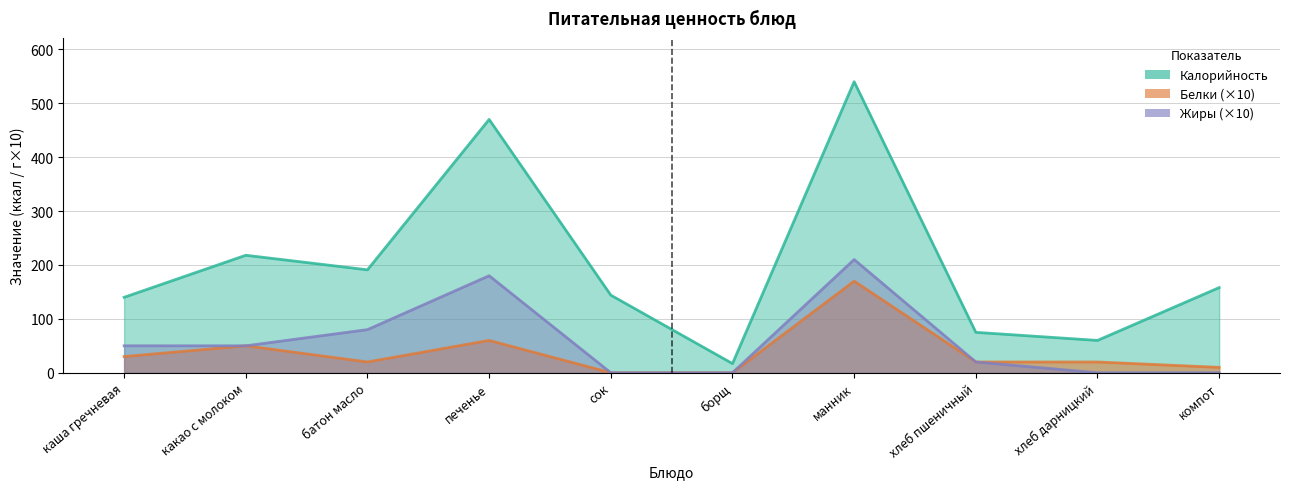

Reading right to left, transcribe all the data shown in this chart.

Калорийность: компот=158	хлеб дарницкий=60	хлеб пшеничный=75	манник=540	борщ=17	сок=144	печенье=470	батон масло=191	какао с молоком=218	каша гречневая=140
Белки: компот=10	хлеб дарницкий=20	хлеб пшеничный=20	манник=170	борщ=0	сок=0	печенье=60	батон масло=20	какао с молоком=50	каша гречневая=30
Жиры: компот=0	хлеб дарницкий=0	хлеб пшеничный=20	манник=210	борщ=0	сок=0	печенье=180	батон масло=80	какао с молоком=50	каша гречневая=50